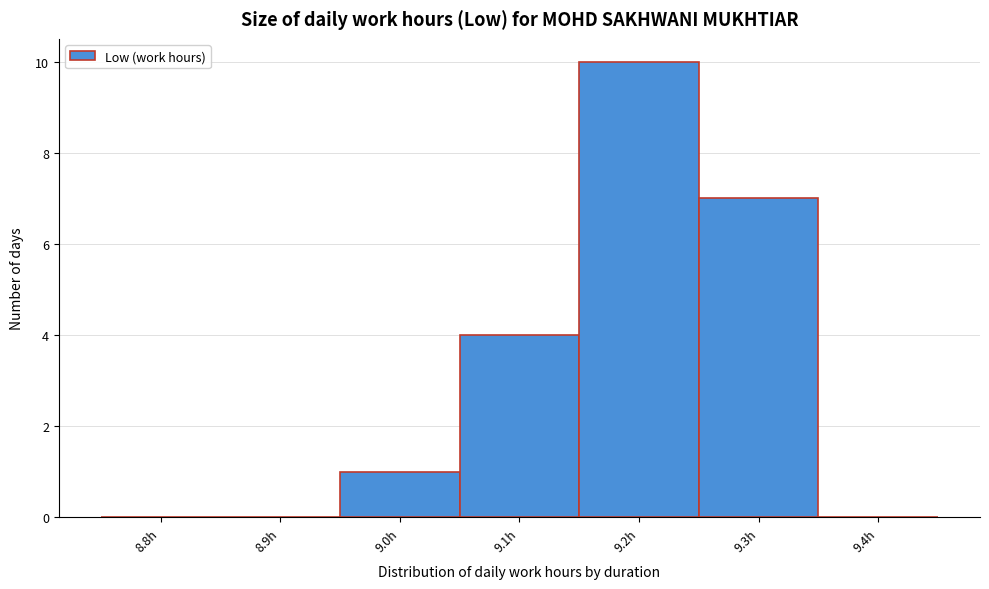

Reading left to right, what are all the values shown in this chart?

8.8h=0	8.9h=0	9.0h=1	9.1h=4	9.2h=10	9.3h=7	9.4h=0